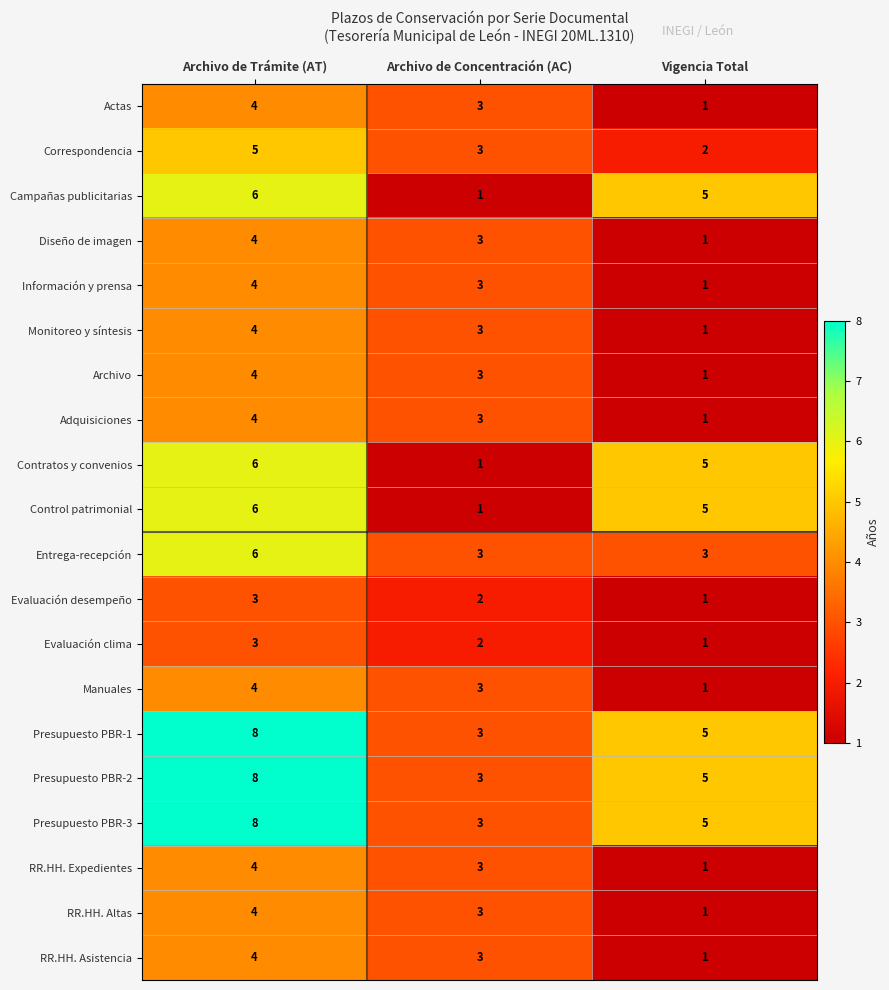

What value does the Adquisiciones series have at Archivo de Trámite (AT)?

4